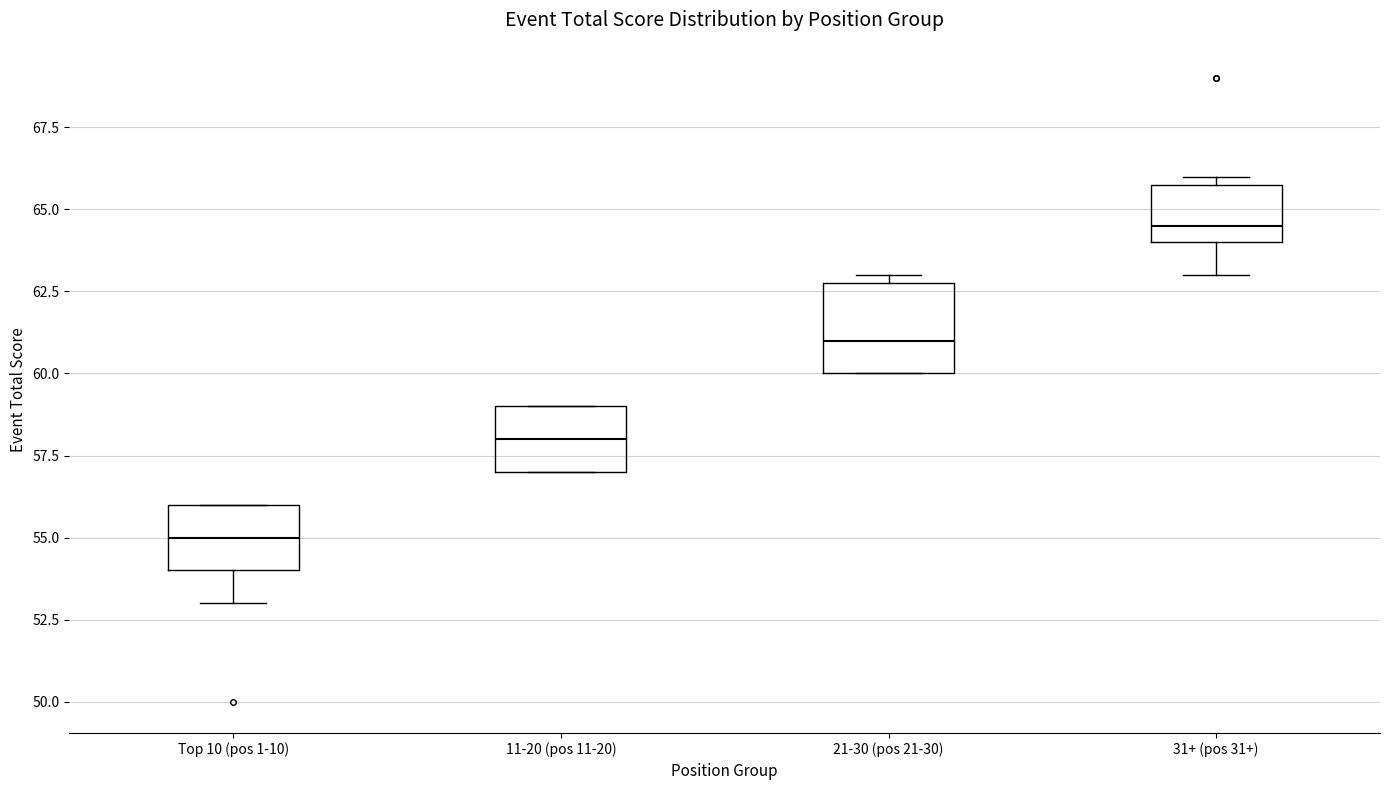

Reading left to right, transcribe this box plot: for each box, give where its median line is, the range the box spans, and where its two whiskers end, as read against the y-axis. The values are not printed on the chart, so give them approximately, as read against the axis.

Top 10 (pos 1-10): median 55.0, box 54.0 to 56.0, whiskers 53.0 to 56.0
11-20 (pos 11-20): median 58.0, box 57.0 to 59.0, whiskers 57.0 to 59.0
21-30 (pos 21-30): median 61.0, box 60.0 to 63.0, whiskers 60.0 to 63.0 (just above the box's upper edge)
31+ (pos 31+): median 64.5, box 64.0 to 66.0, whiskers 63.0 to 66.0 (just above the box's upper edge)